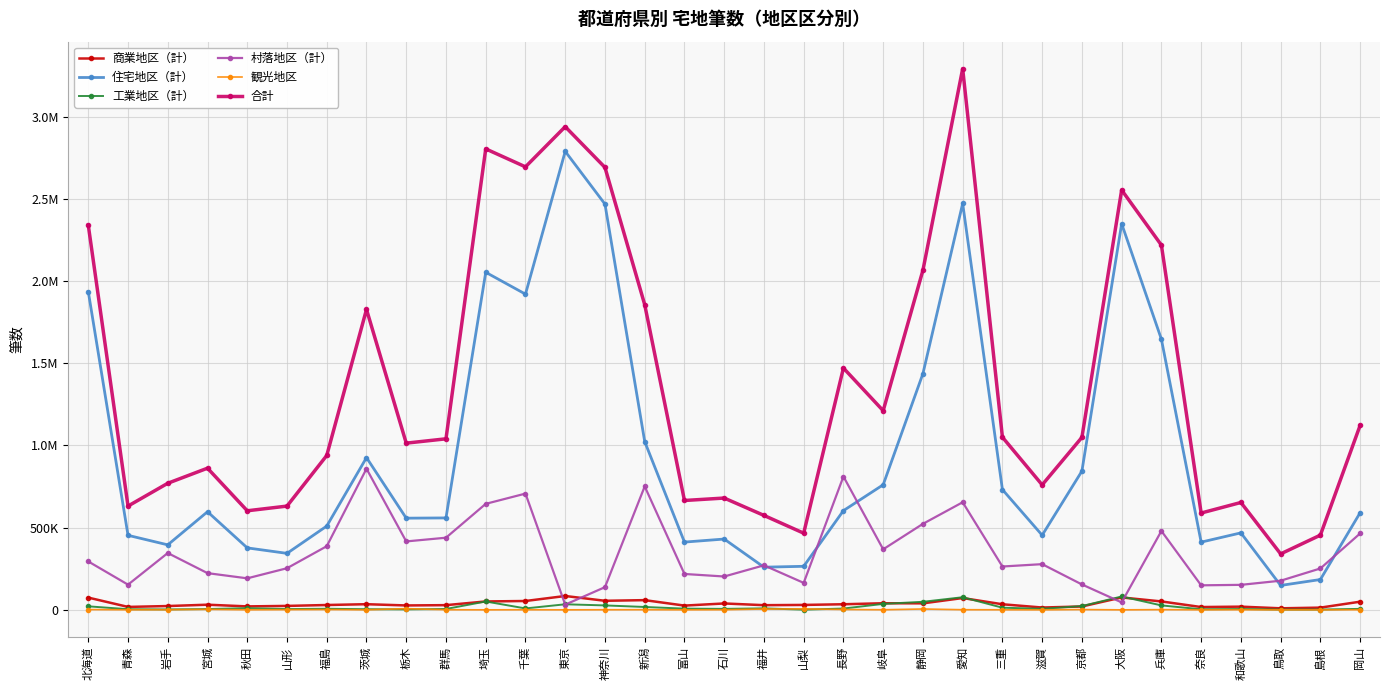

True or false: 商業地区（計） and 観光地区 intersect in this chart.

False